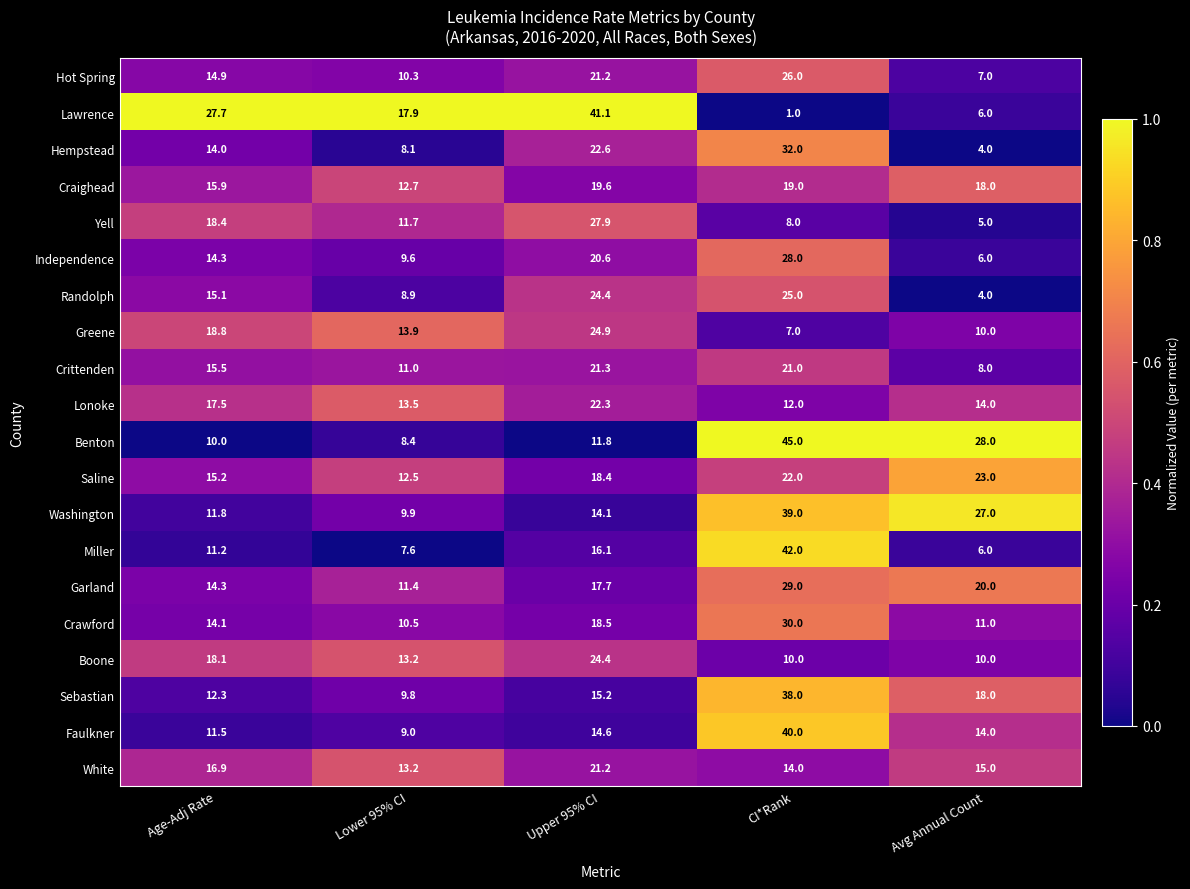

What is the spread (max minus min) of values at Lower 95% CI?

10.3